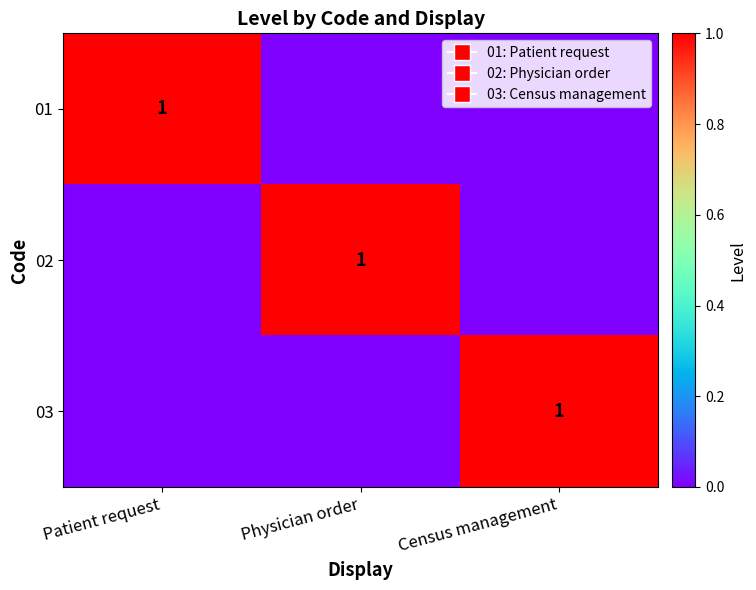

Is it true that 03 equals 0 at Physician order?

True